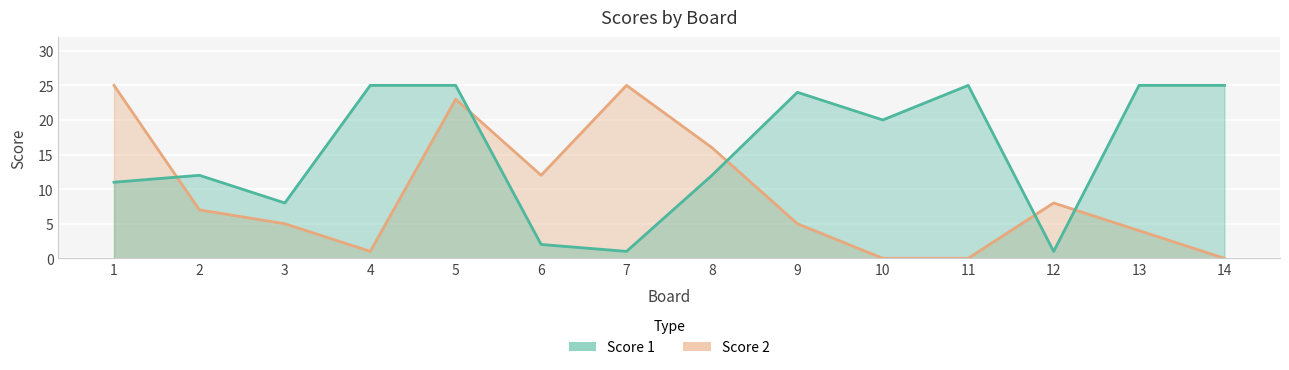

The Score 2 series shows 6 at 13. True or false?

False